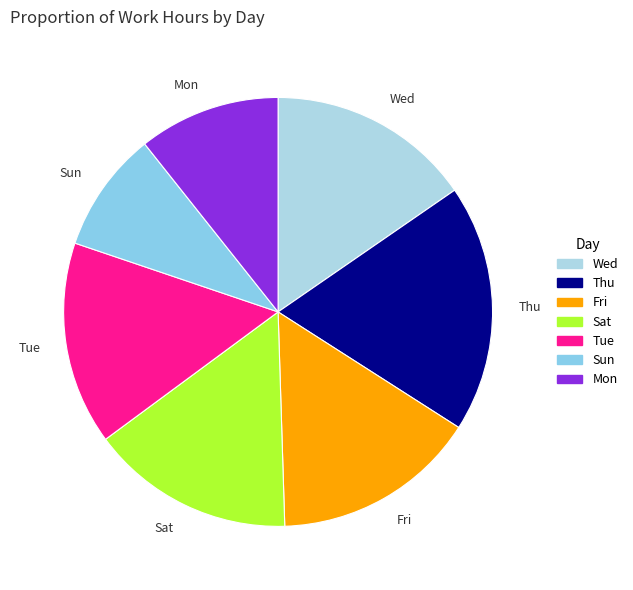

Does any single category account for the majority?

No